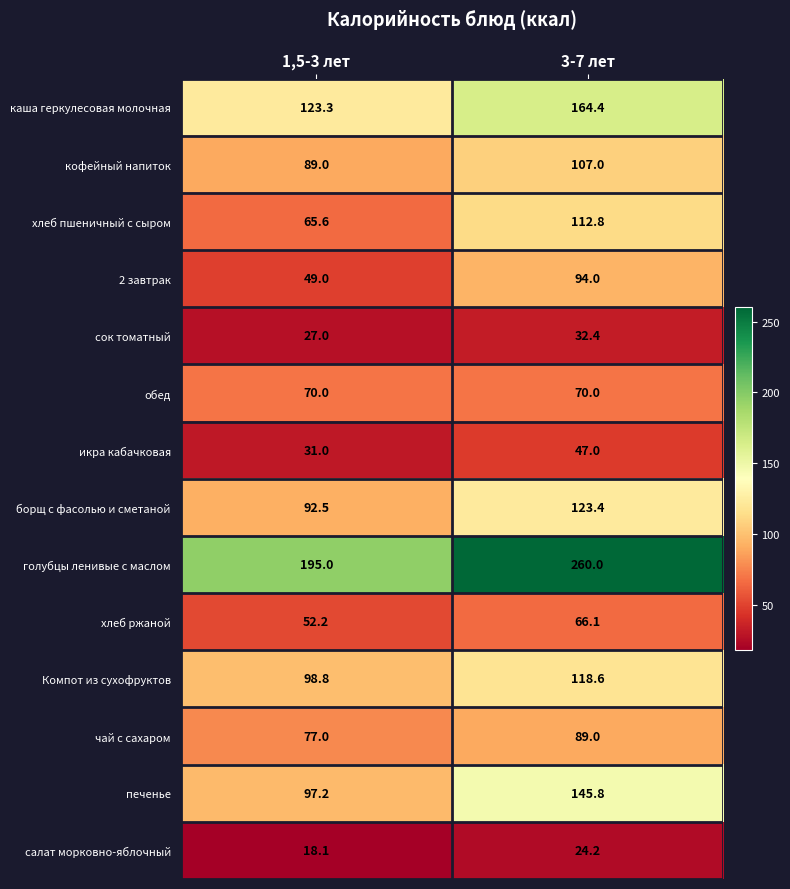

What value does the кофейный напиток series have at 1,5-3 лет?

89.0